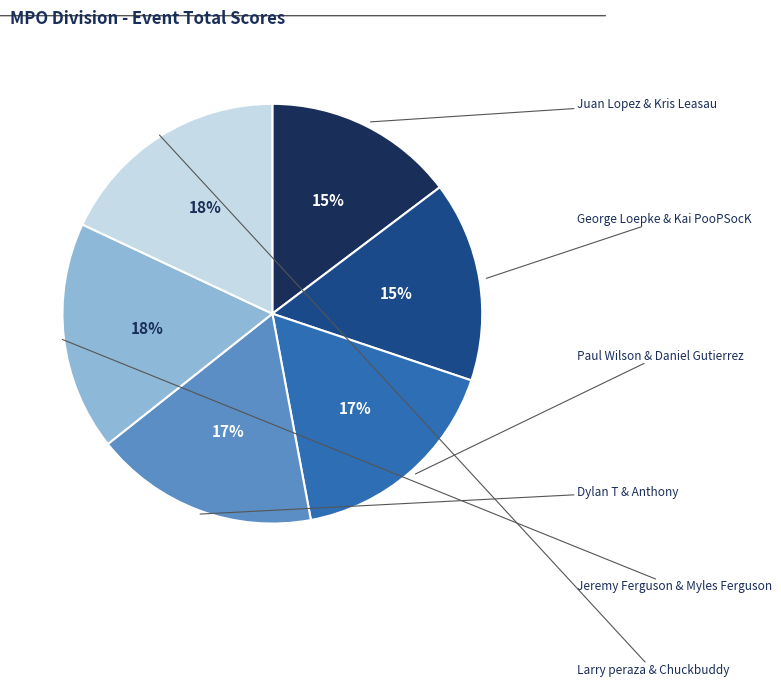

Does any single category account for the majority?

No